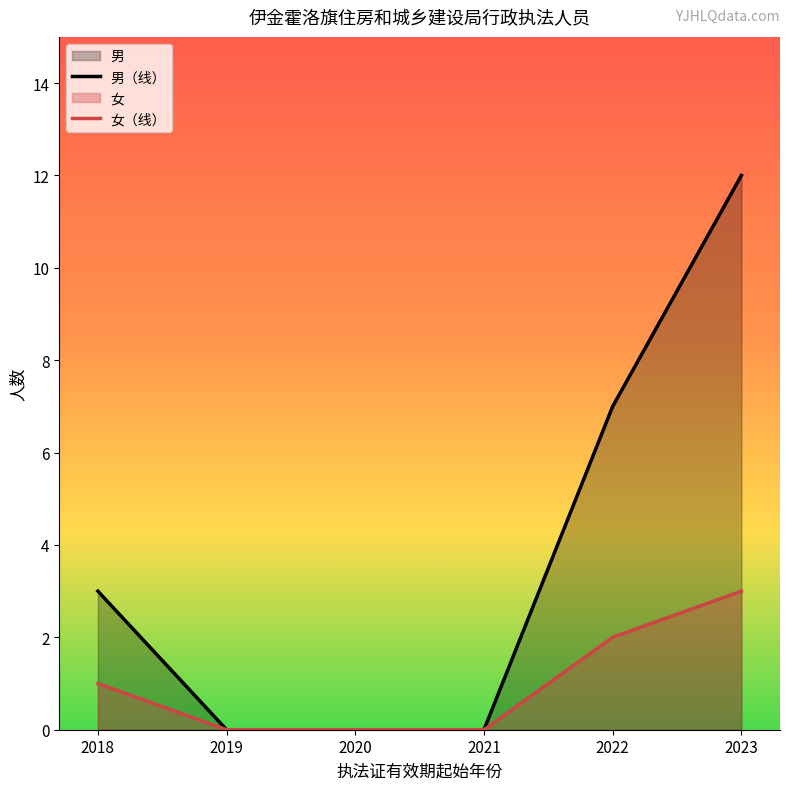

What is the difference between the second highest and second lowest values in the 男（线） series?

7